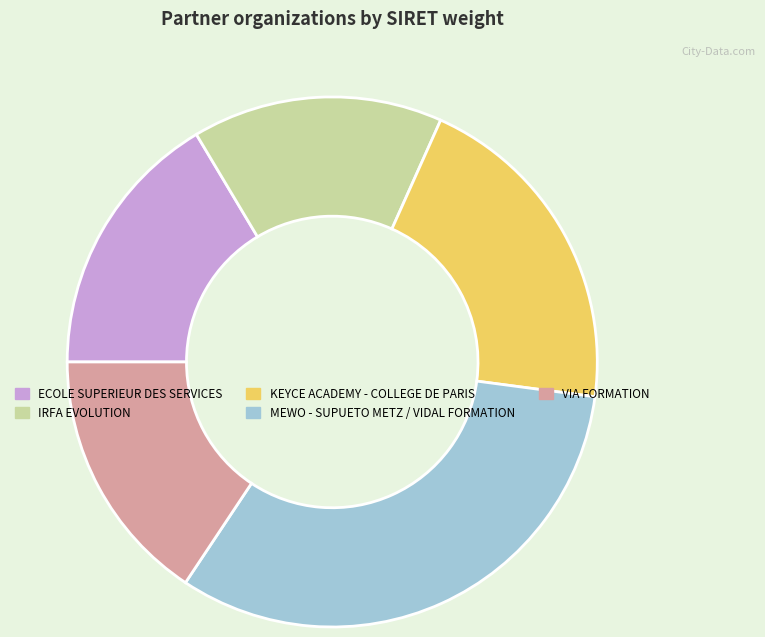

Does IRFA EVOLUTION account for over 50% of the chart?

No